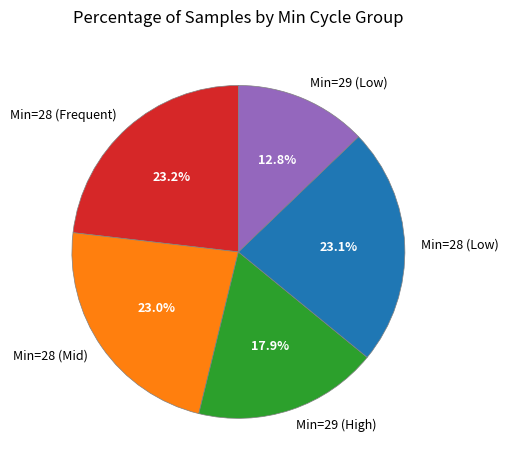

Does Min=28 (Low) represent more than half of the total?

No